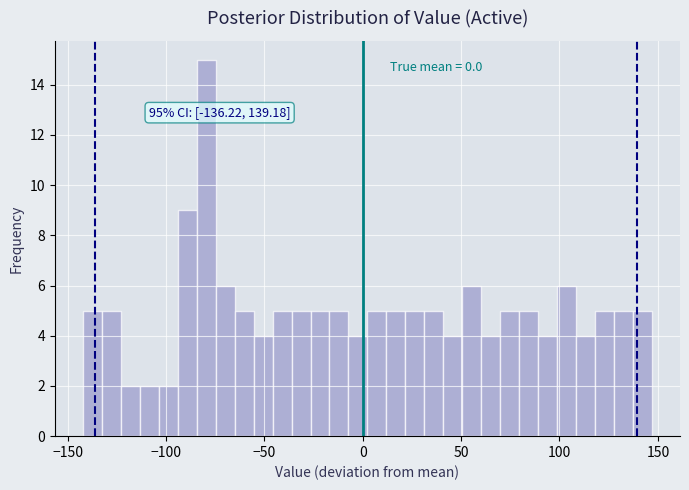

Around what value on the x-axis is the tallest bar? Give the approximate position of its centre, as read against the axis.

-80